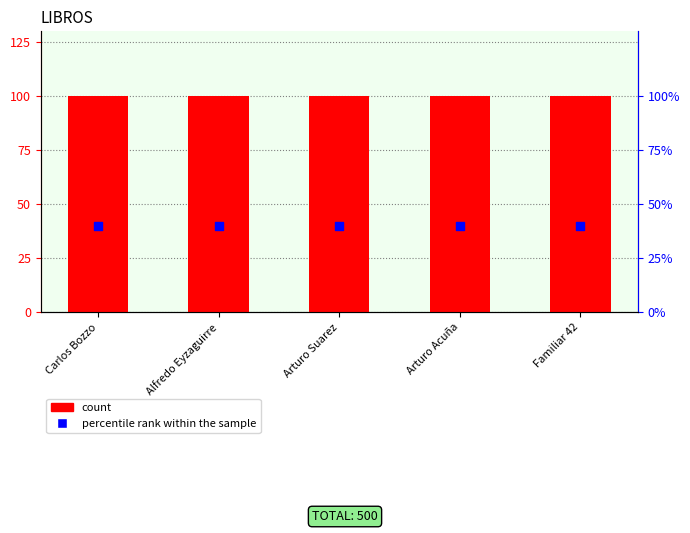

Is the value of percentile rank within the sample at Arturo Suarez greater than the value of count at Familiar 42?

No